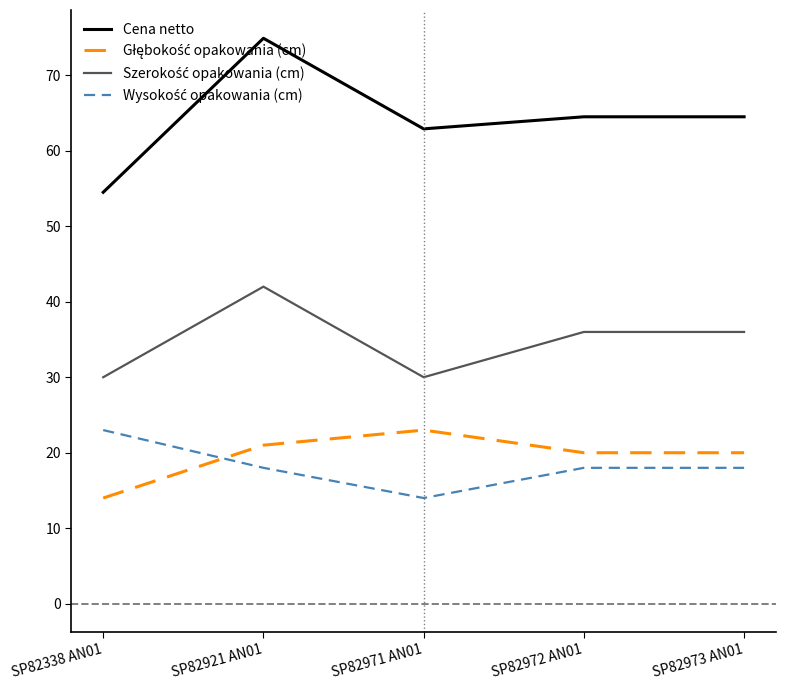

Does the chart display data point markers on the line(s)?

No